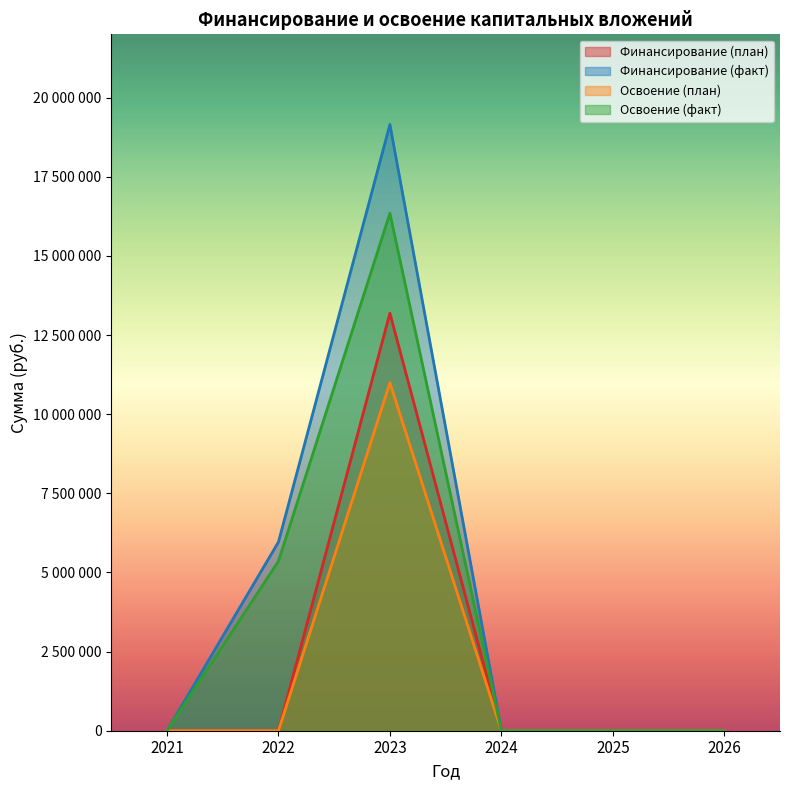

List the series in order of their overall mean, highest first.

Финансирование (факт), Освоение (факт), Финансирование (план), Освоение (план)